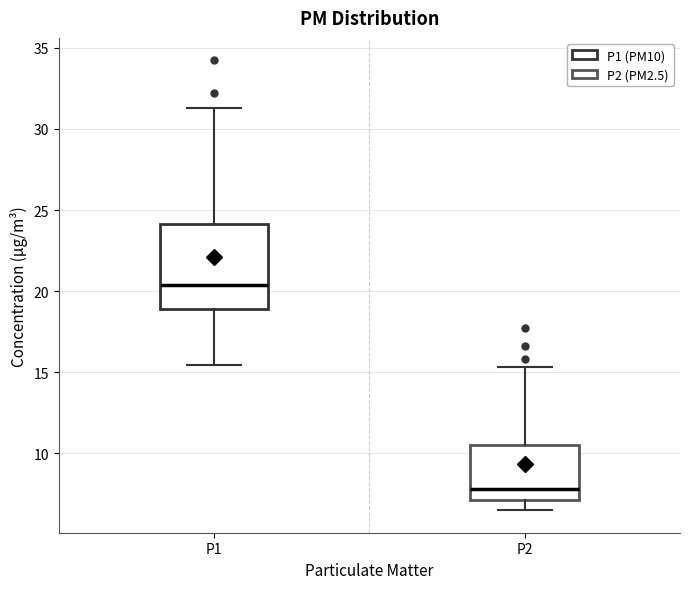

Reading left to right, transcribe this box plot: for each box, give where its median line is, the range the box spans, and where its two whiskers end, as read against the y-axis. The values are not printed on the chart, so give them approximately, as read against the axis.

P1: median 20.5, box 19.0 to 24.0, whiskers 15.5 to 31.5
P2: median 8.0, box 7.0 to 10.5, whiskers 6.5 to 15.5